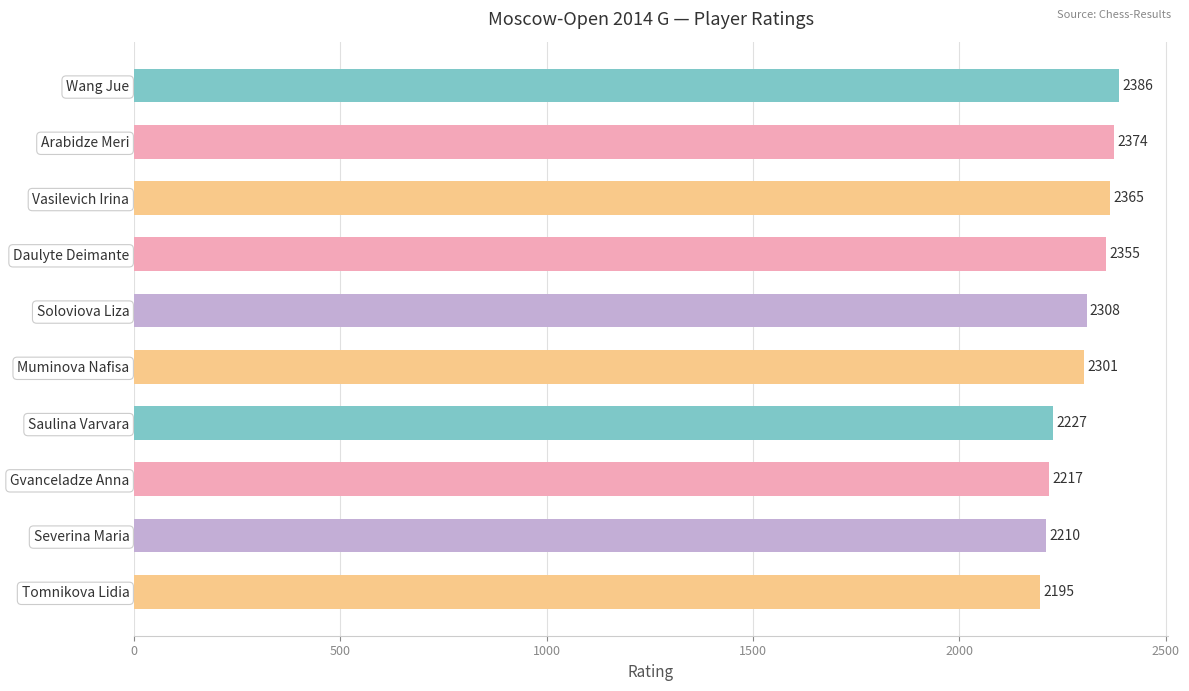

What is the difference between the second highest and second lowest values?

164